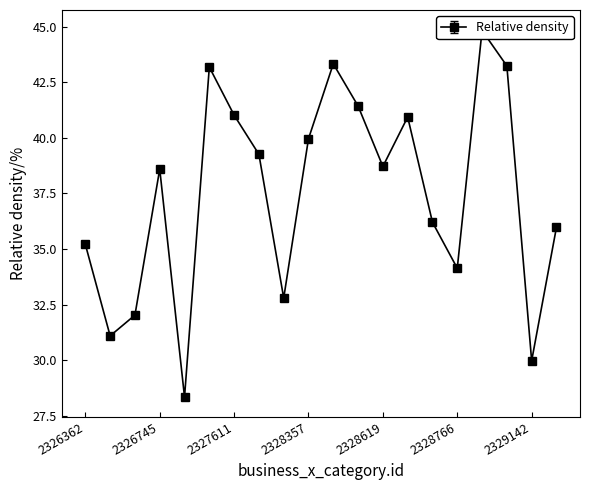

Reading left to right, extract all data points from this chart.

35.2	31.1	32.0	38.6	28.3	43.2	41.0	39.3	32.8	40.0	43.3	41.4	38.7	40.9	36.2	34.1	44.8	43.2	30.0	36.0